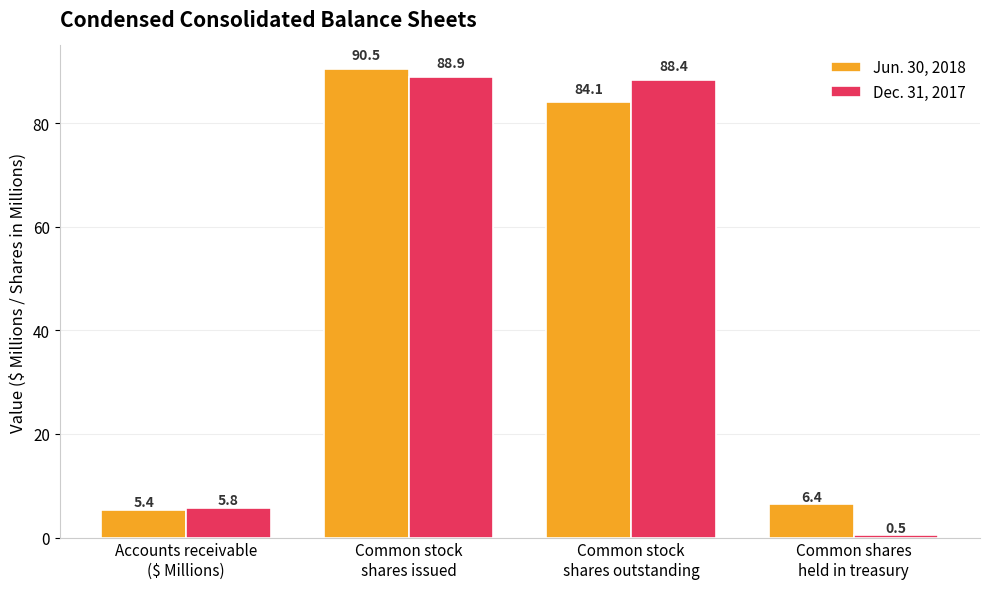

Is the value of Dec. 31, 2017 at Accounts receivable
($ Millions) greater than the value of Jun. 30, 2018 at Common stock
shares issued?

No